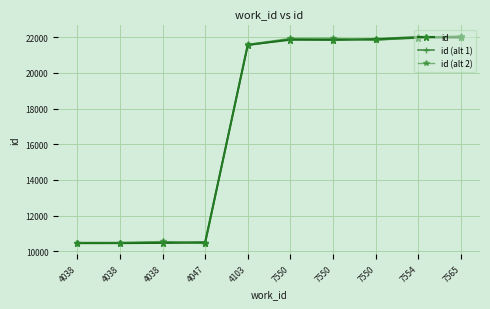

Where is the first local minimum for id (alt 2)?

4047